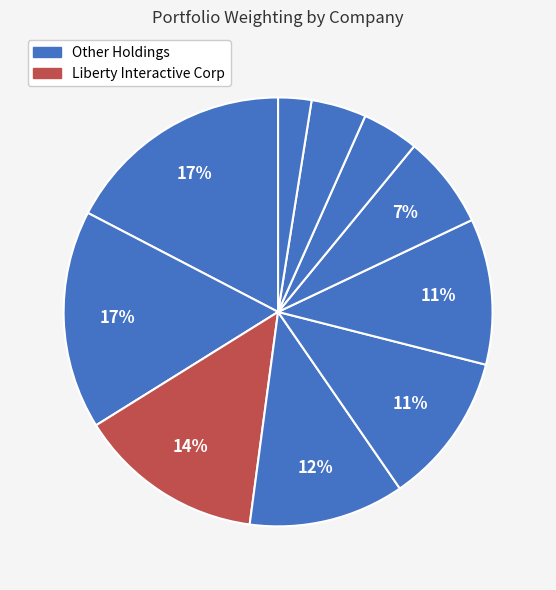

How many segments does this pie chart have?

10